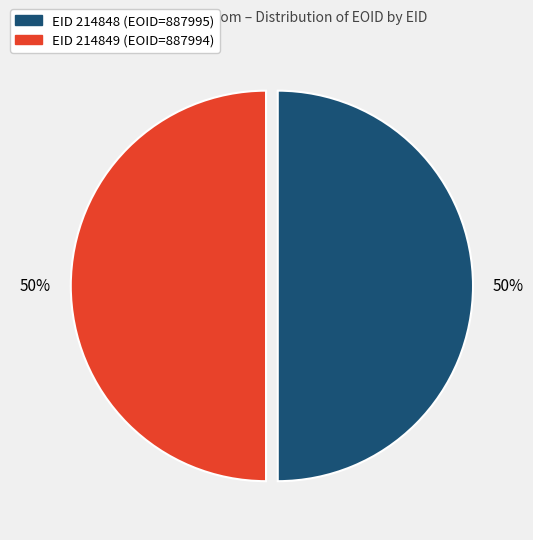

To the nearest percent, what is the average slice percentage?

50%